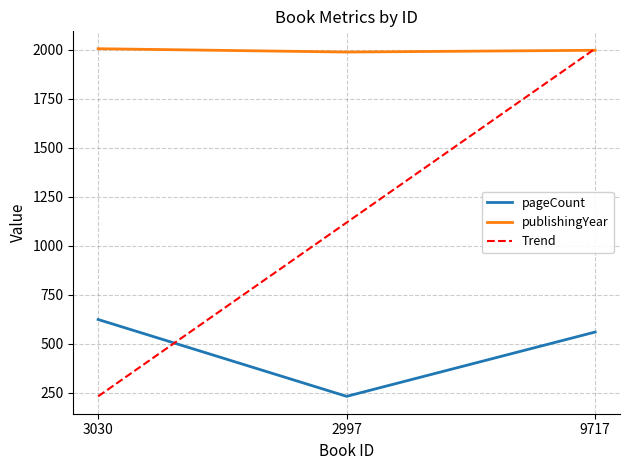

What is the label of the 2nd point from the right?

2997